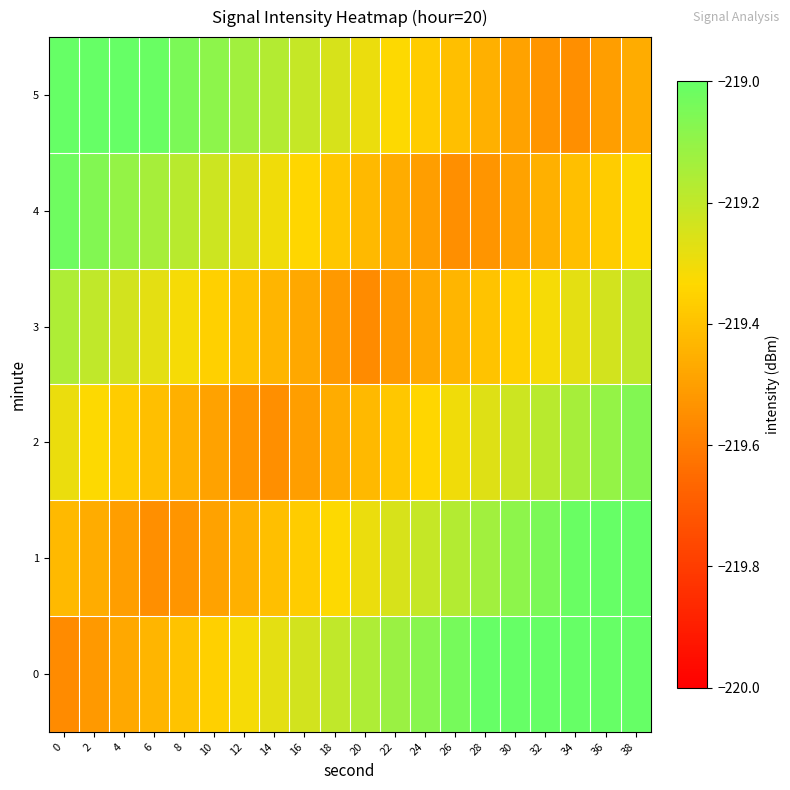

At which category is the sum across all series the highest?

38